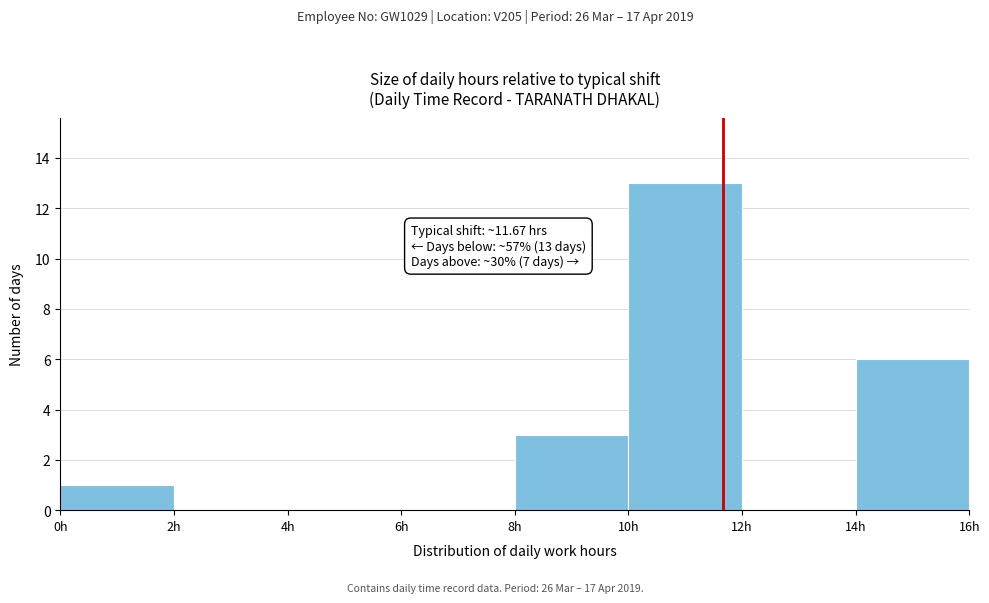

Over which range of the x-axis is the bar tallest?

10 to 12